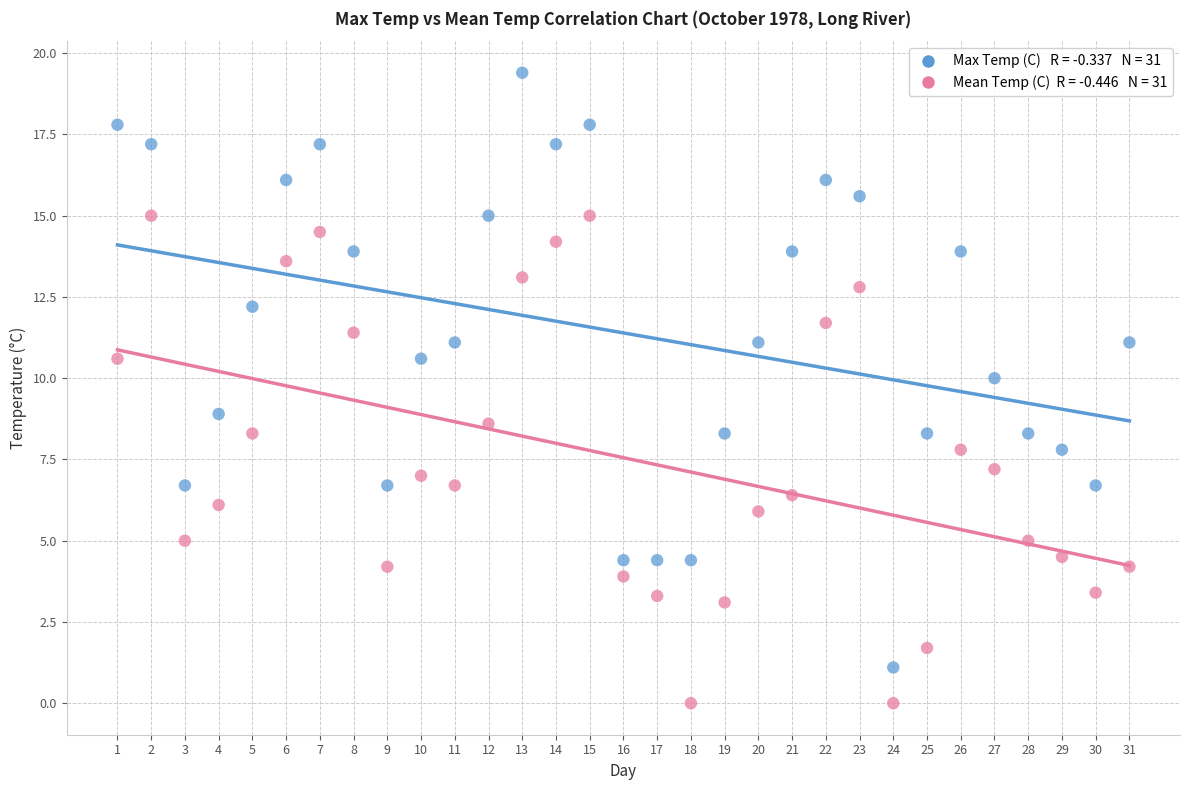

Across all data points, what is the range of Y values (max minus min)?

19.4